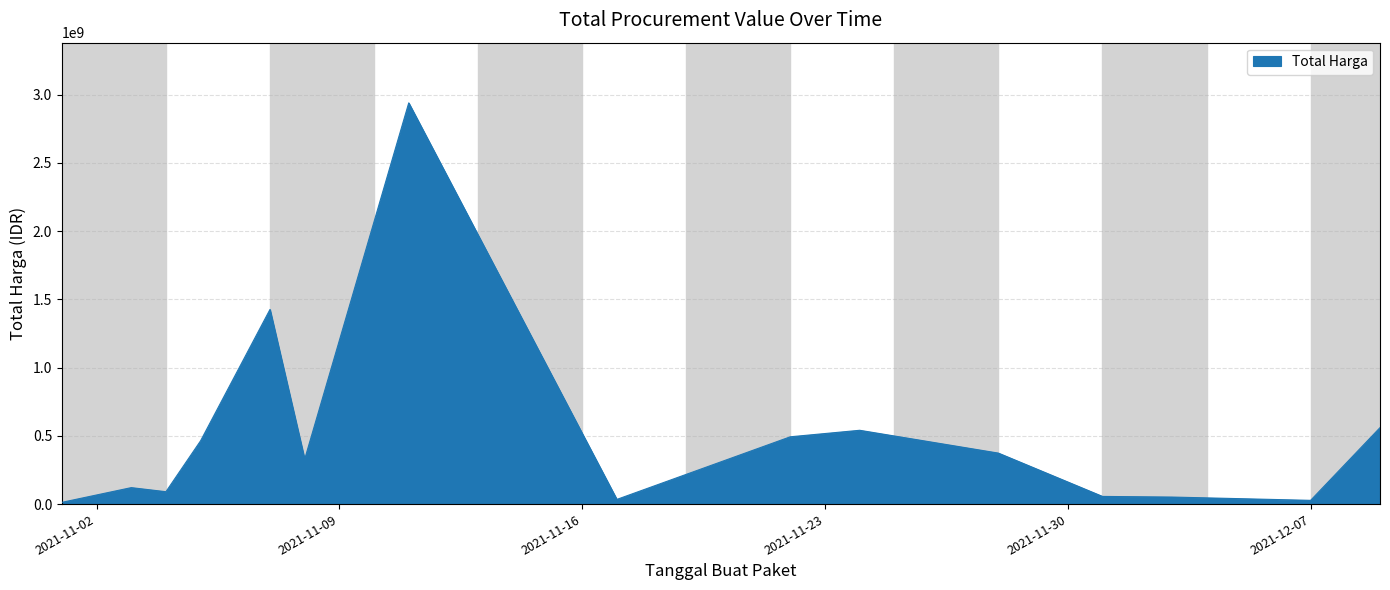

What is the maximum value shown in the chart?

2938963240